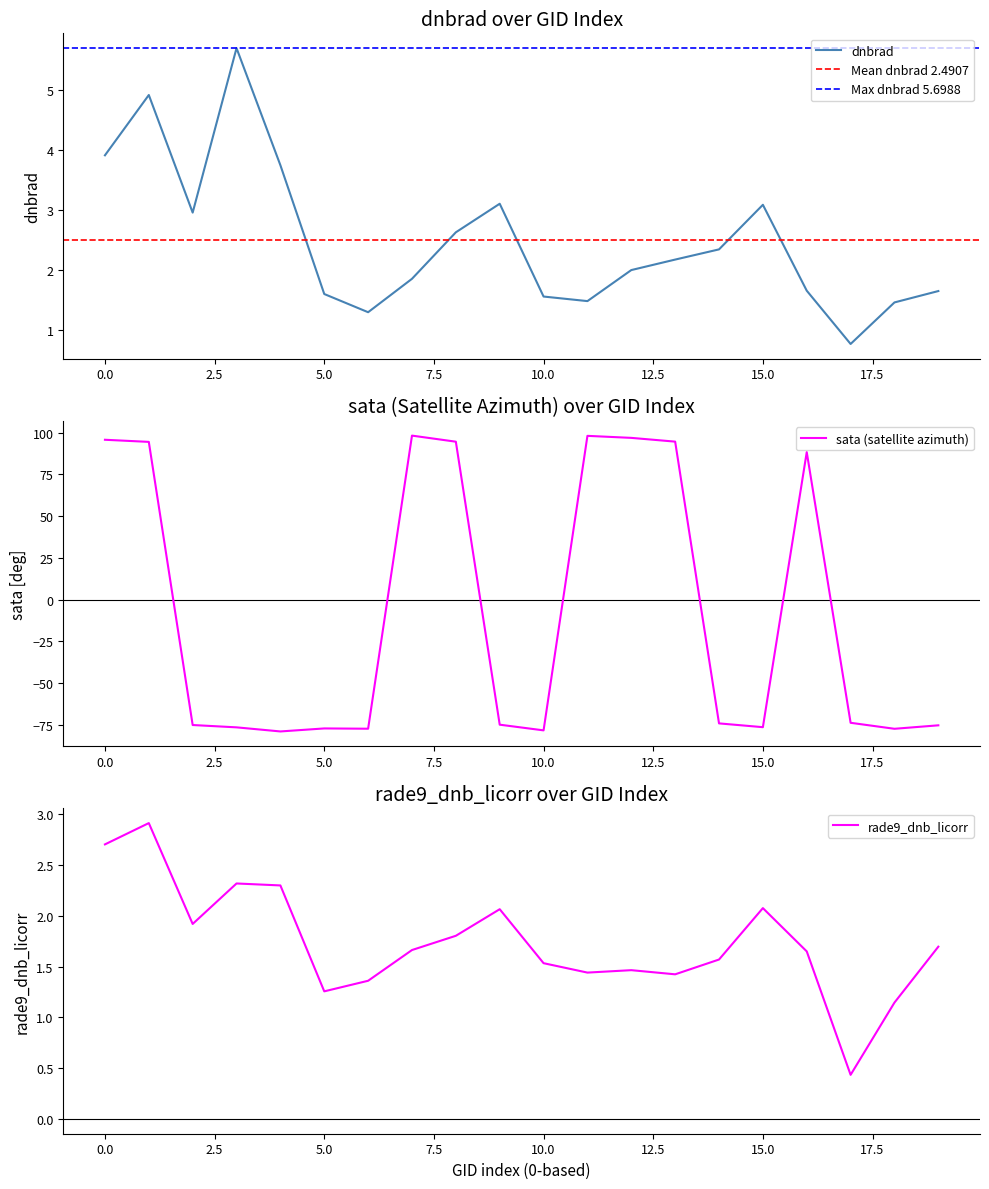

What is the lowest value of the dnbrad series?

0.8